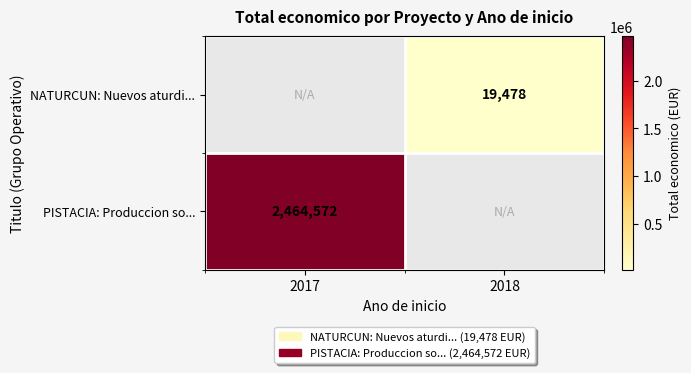

Is it true that PISTACIA: Produccion so... equals 2464572 at 2017?

True